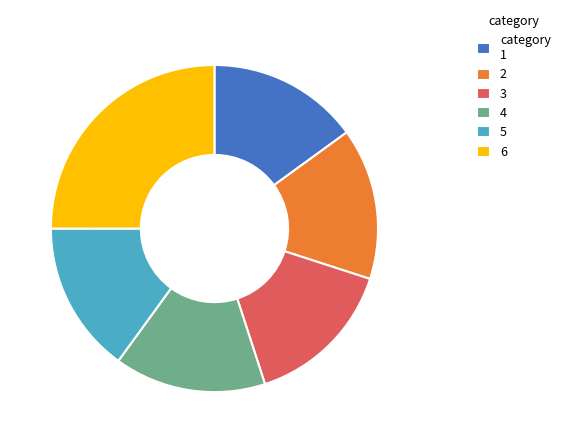

Which category has the biggest portion of the pie?

6